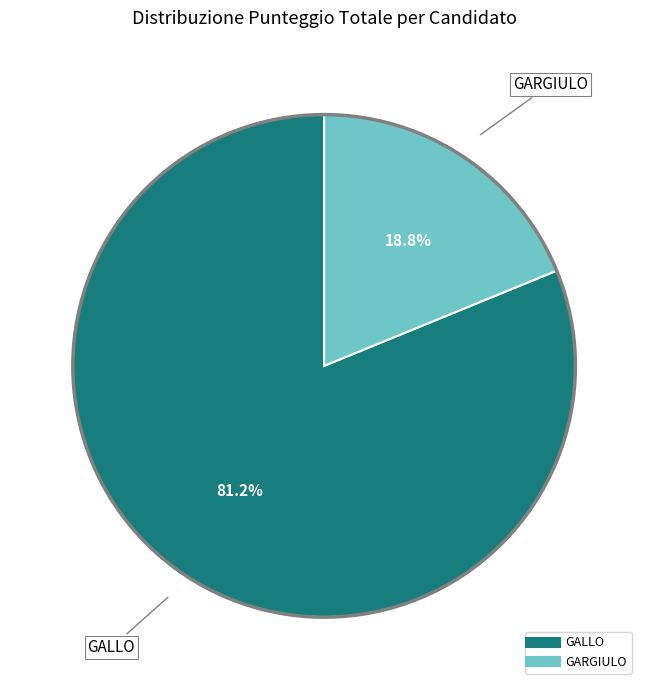

Which has a higher value, GALLO or GARGIULO?

GALLO